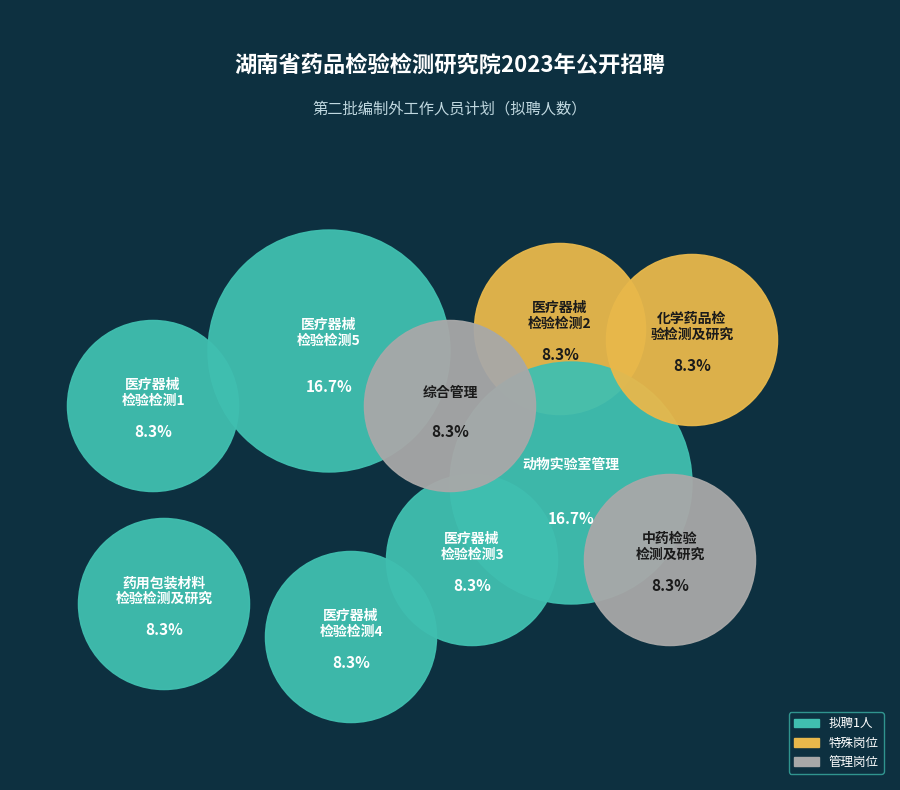

How much of the chart is everything except 医疗器械检验检测2?

91.7%